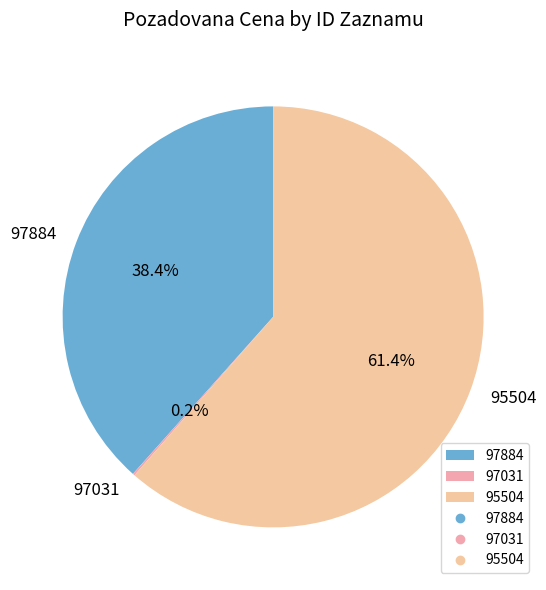

The 95504 slice represents 52% of the pie. True or false?

False